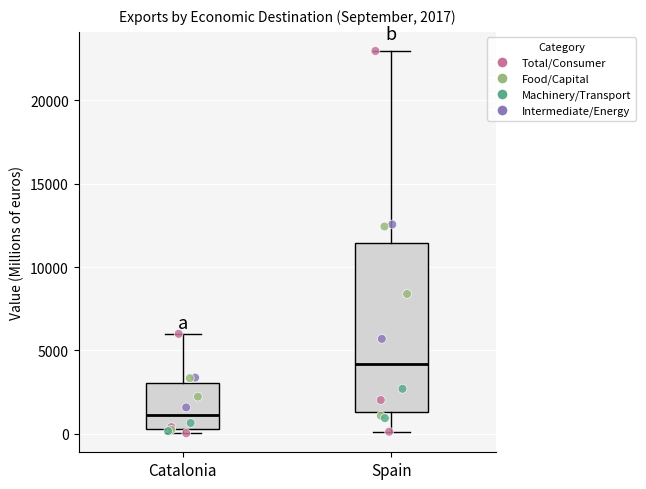

Which box has the highest median line?

Spain